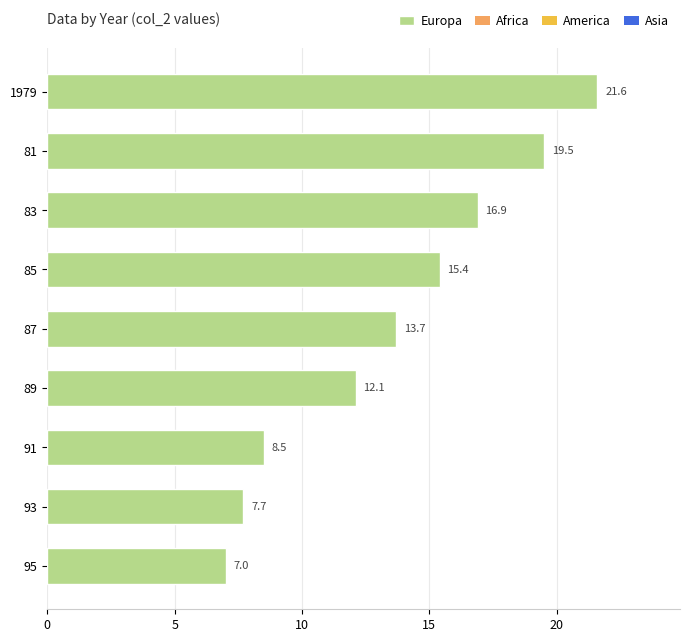

The chart shows a value of 22.6 at 85. True or false?

False